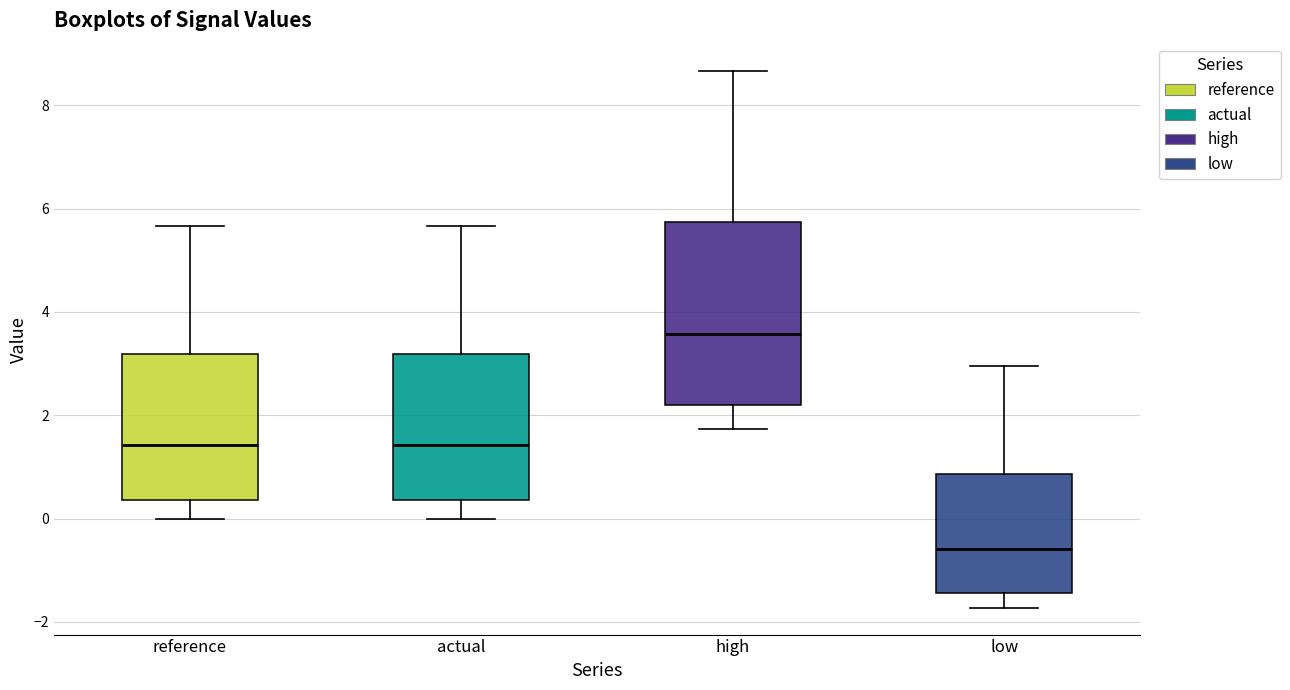

Reading left to right, transcribe this box plot: for each box, give where its median line is, the range the box spans, and where its two whiskers end, as read against the y-axis. The values are not printed on the chart, so give them approximately, as read against the axis.

reference: median 1.4, box 0.4 to 3.2, whiskers 0.0 to 5.6
actual: median 1.4, box 0.4 to 3.2, whiskers 0.0 to 5.6
high: median 3.6, box 2.2 to 5.8, whiskers 1.8 to 8.6
low: median -0.6, box -1.4 to 0.8, whiskers -1.8 to 3.0